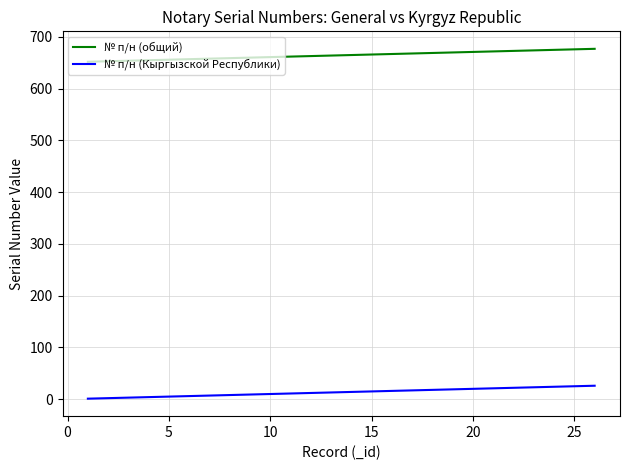

Which series has the largest total across all categories?

№ п/н (общий)